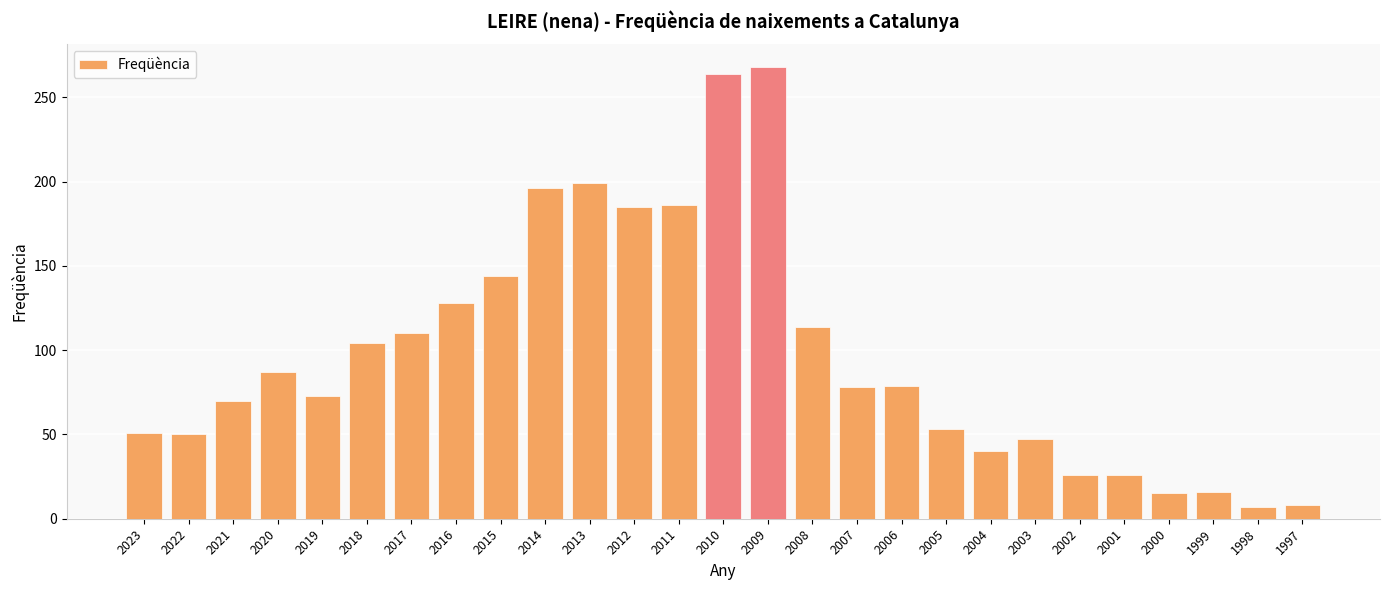

What is the change in value from 2023 to 2021?

+19